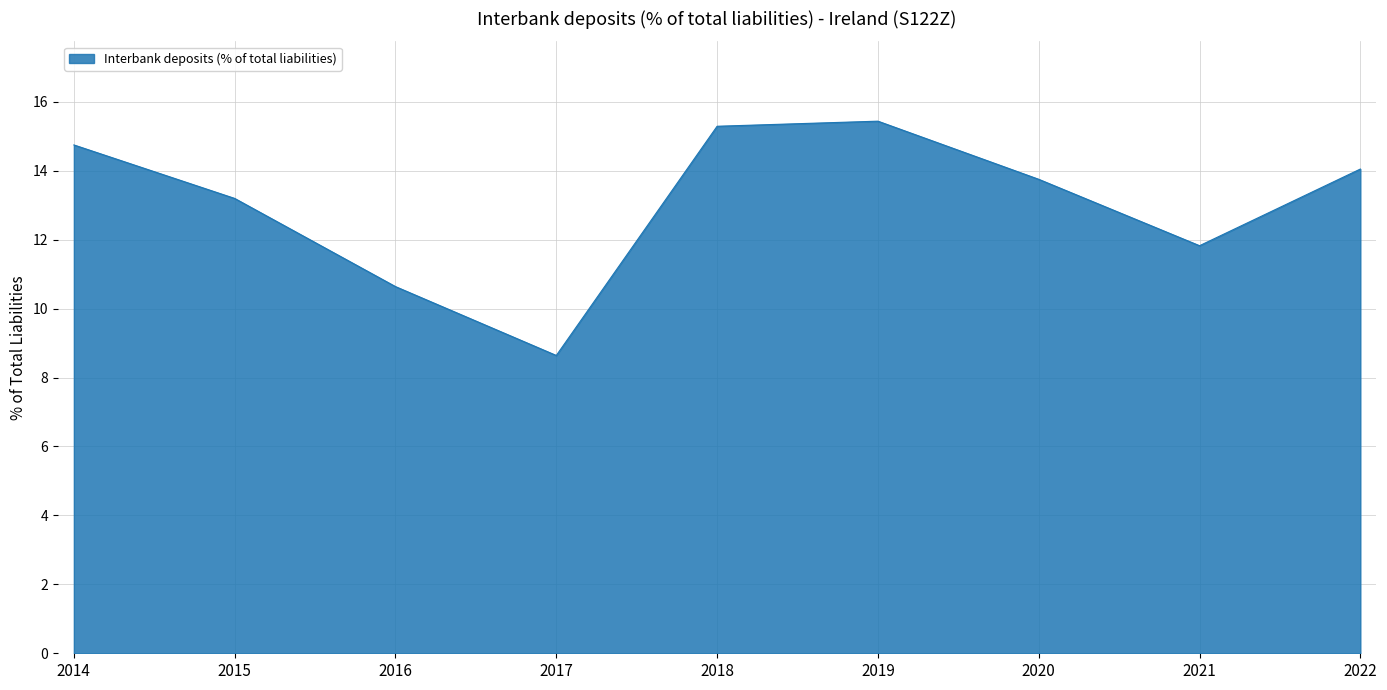

The value at 2020 is 13.7. True or false?

True